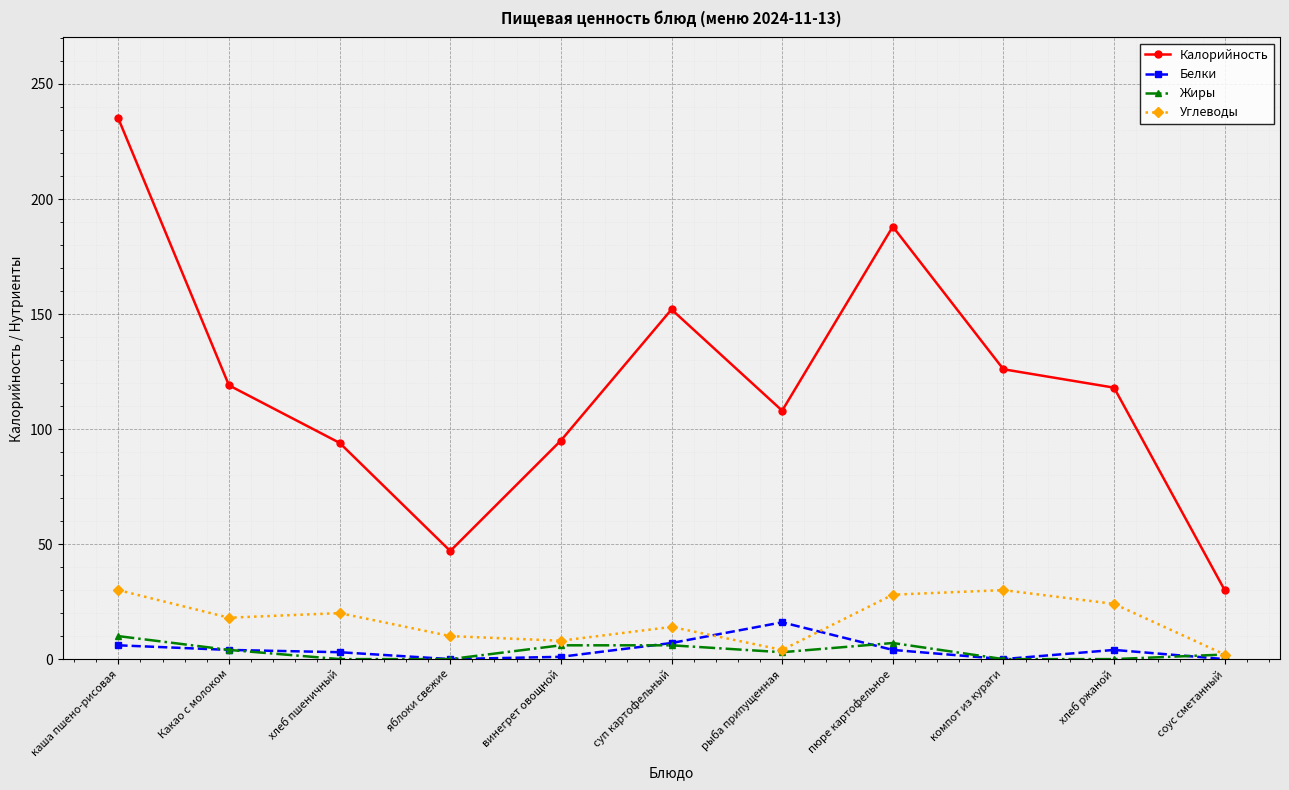

How many values in the Углеводы series are below 18?

5